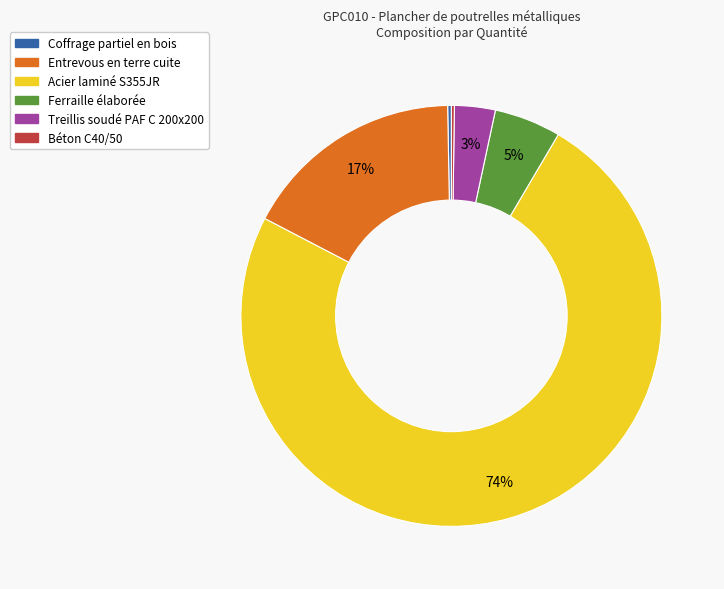

Which slice is the largest?

Acier laminé S355JR